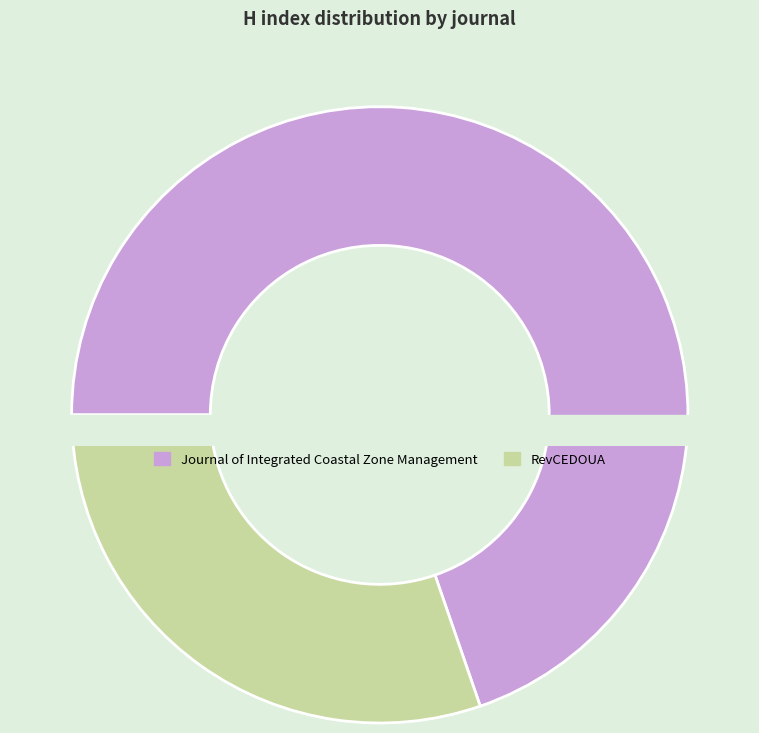

Which category accounts for the majority?

Journal of Integrated Coastal Zone Management